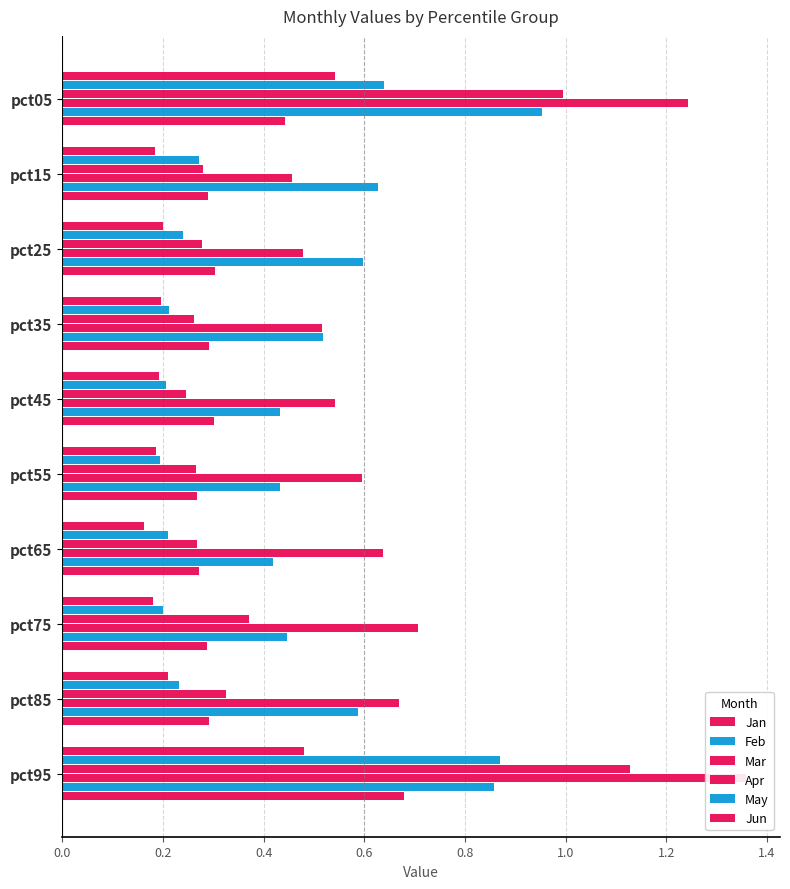

Rank the series by their maximum value, from lowest to highest.

Jan, Jun, Feb, May, Mar, Apr